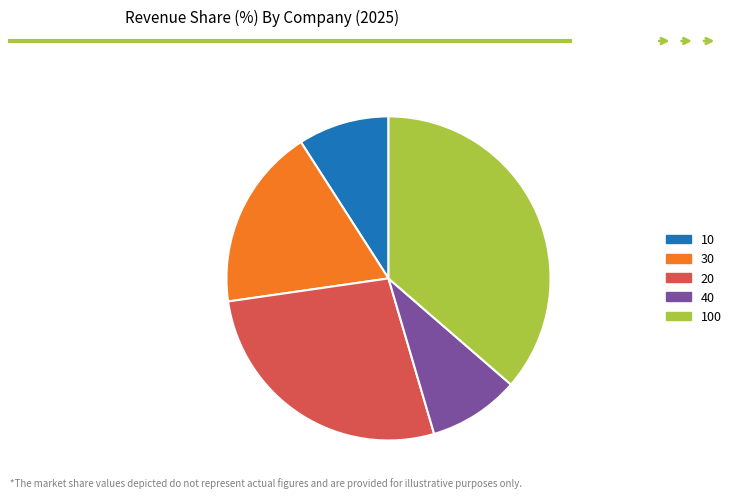

Do 100 and 30 together represent more than half of the pie?

Yes